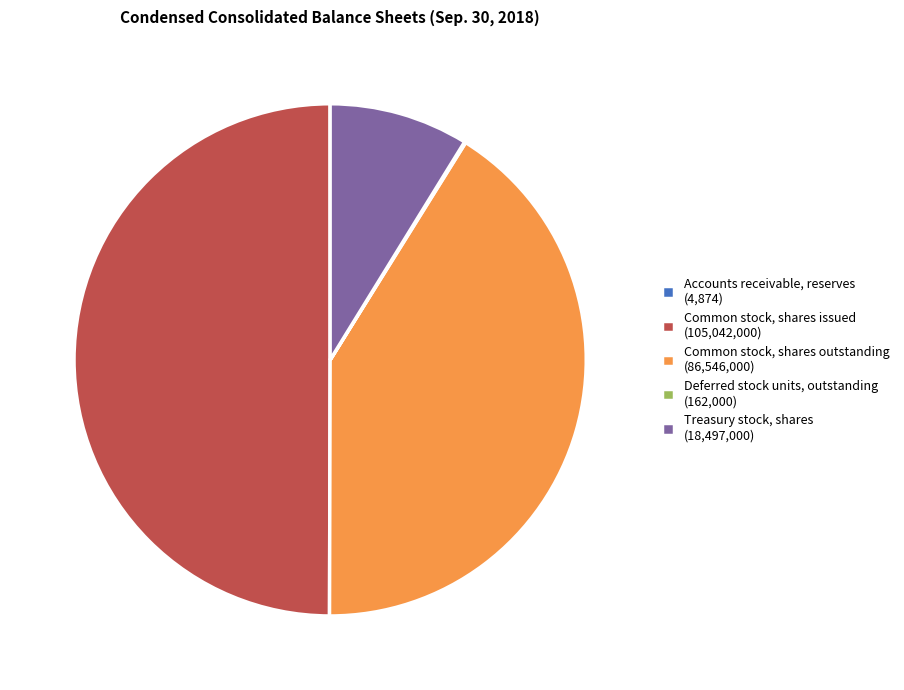

Which slice is the largest?

Common stock, shares issued (105,042,000)